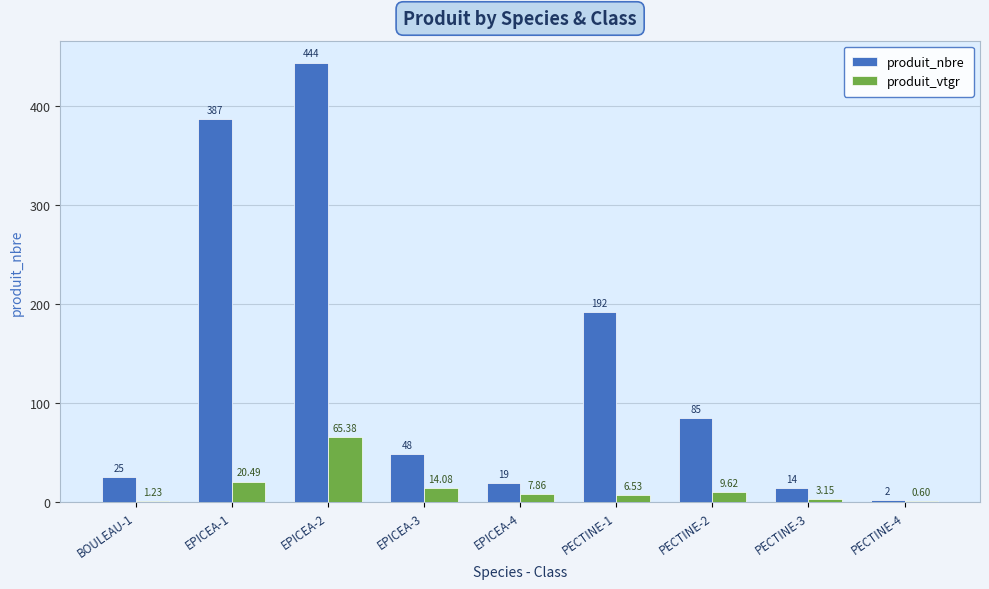

At which label does produit_nbre first exceed 48?

EPICEA-1